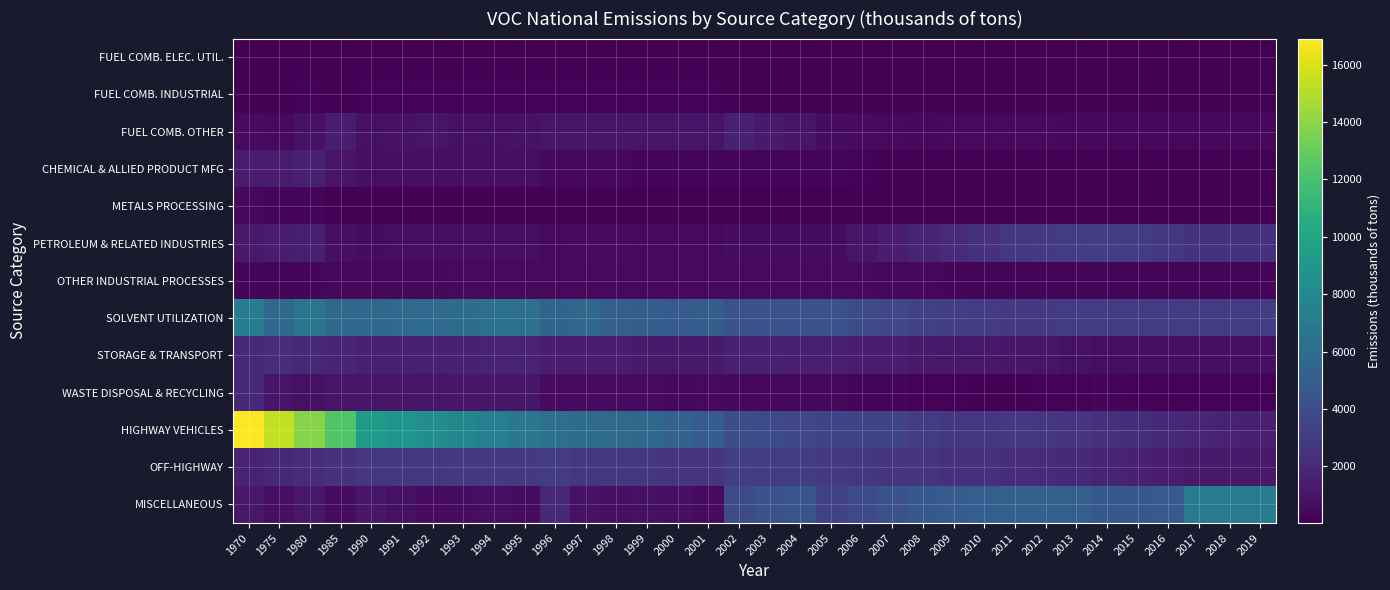

What is the total value across all series at 1994?

22570.0